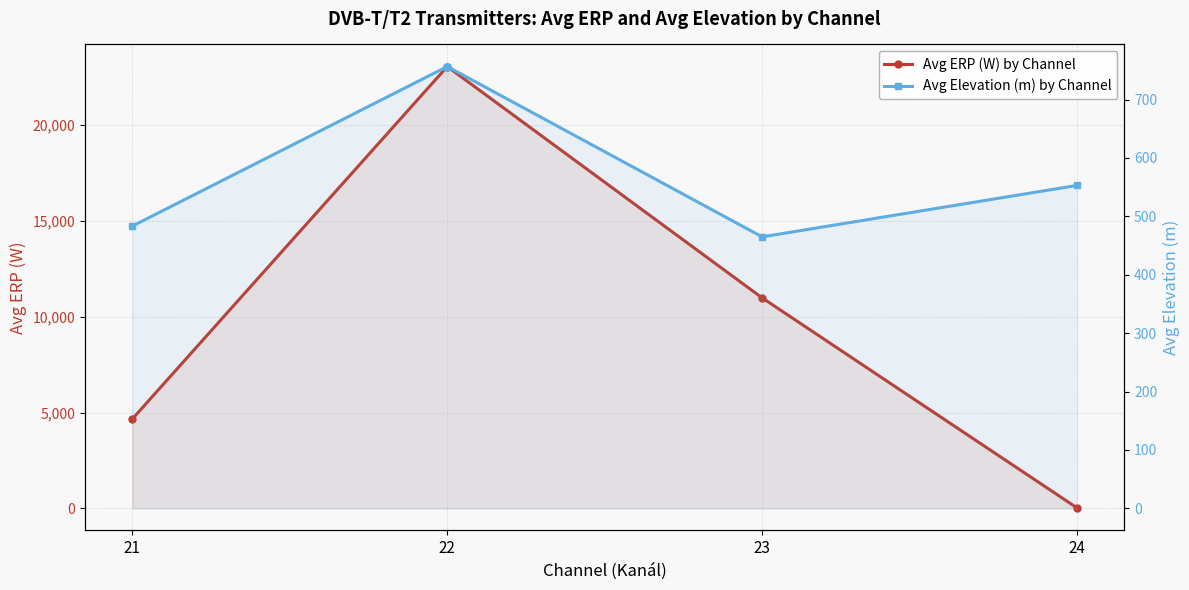

At how many categories does at least one series exceed 21938?

1